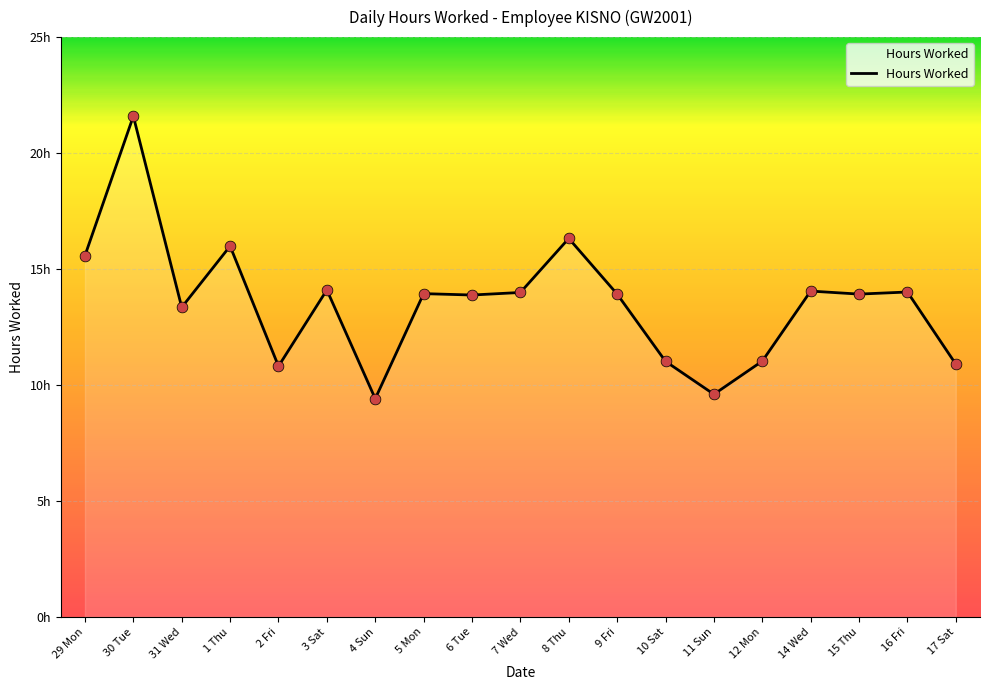

Which has a higher value, 1 Thu or 8 Thu?

8 Thu